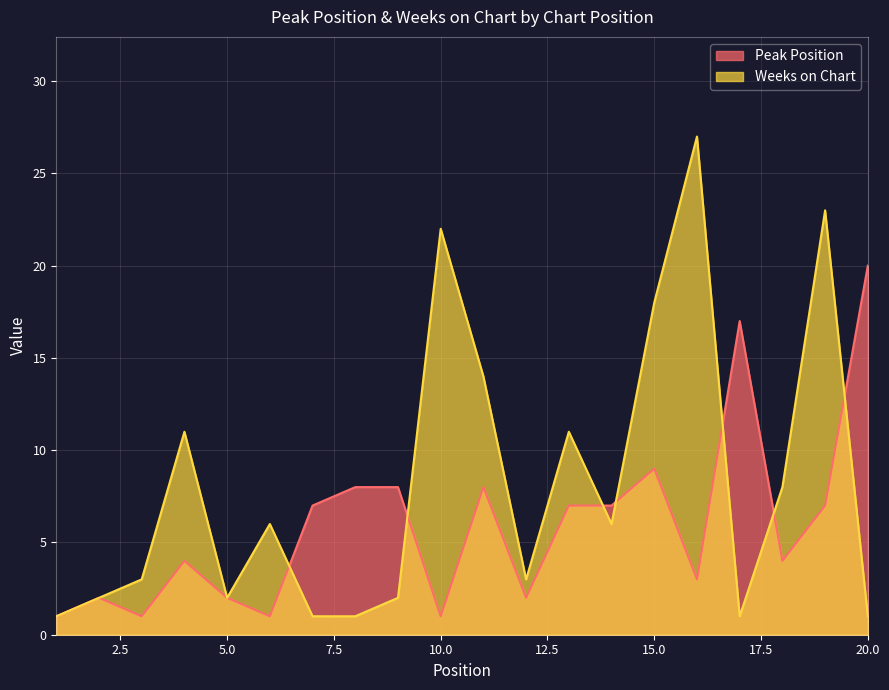

How many lines are shown in the chart?

2